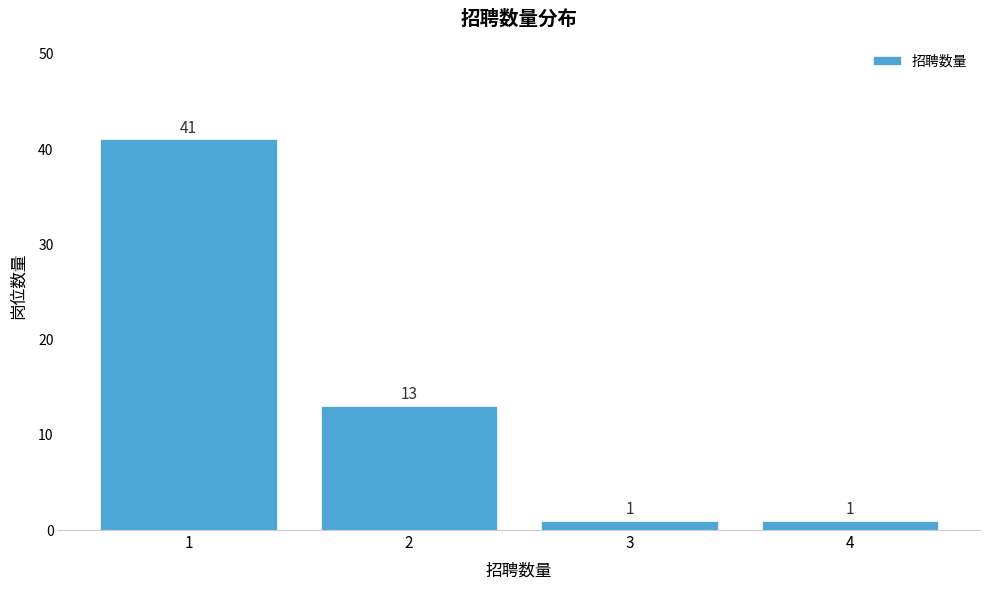

Reading left to right, list all the values displayed in this chart.

1=41	2=13	3=1	4=1